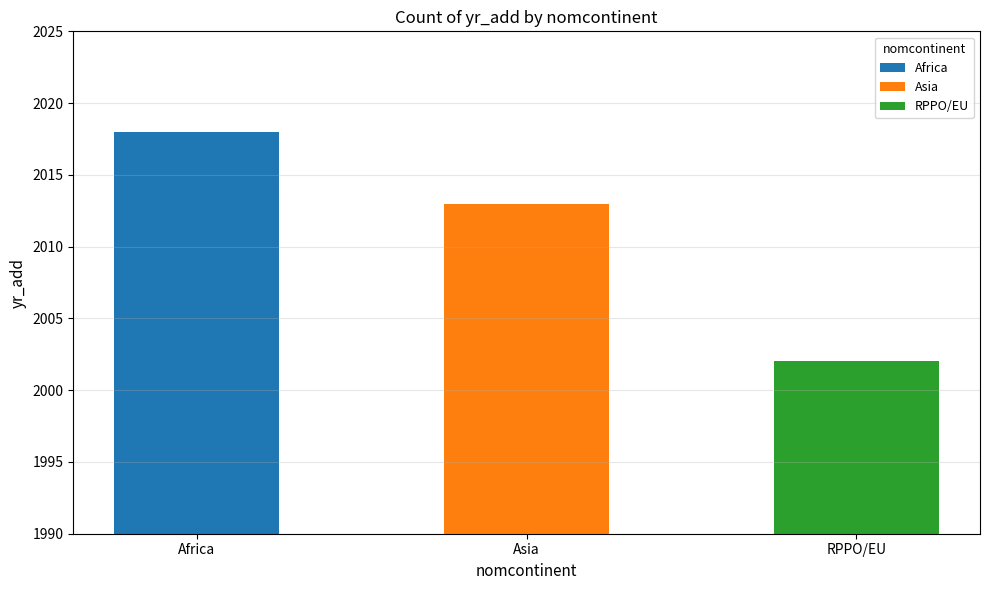

Approximately how many times larger is the value at RPPO/EU compared to Asia?

1.0